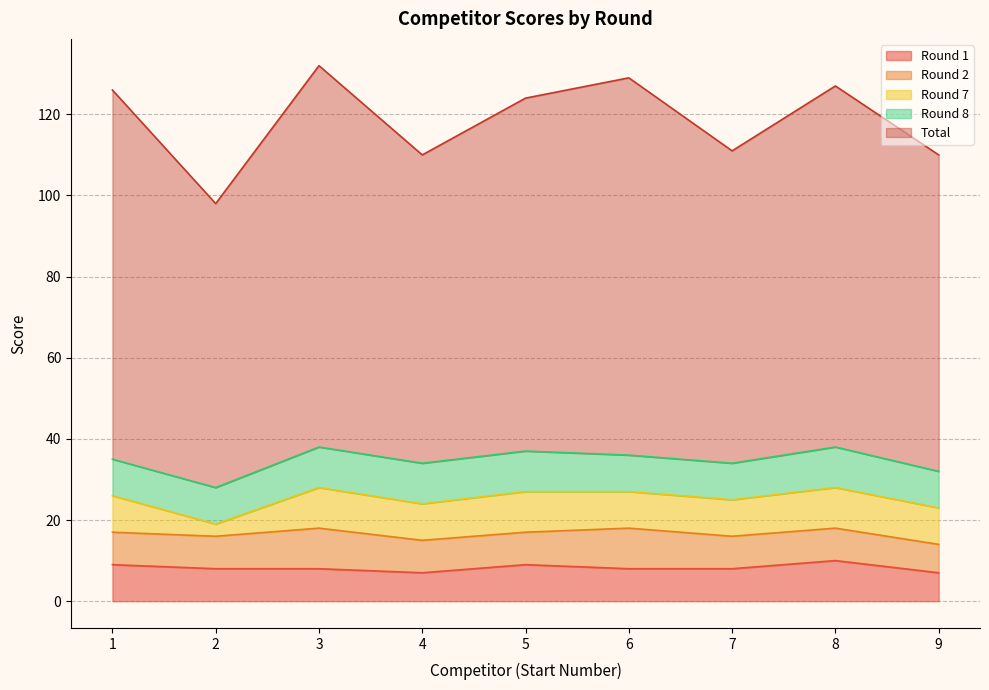

How many Round 7 values are between 9 and 10?

8